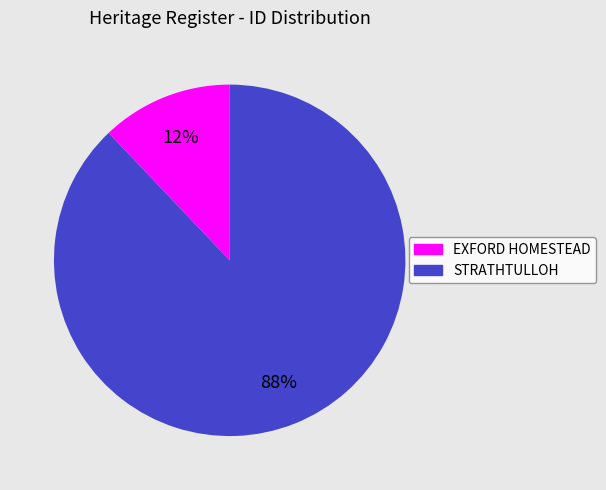

Is the sum of STRATHTULLOH and EXFORD HOMESTEAD greater than half?

Yes